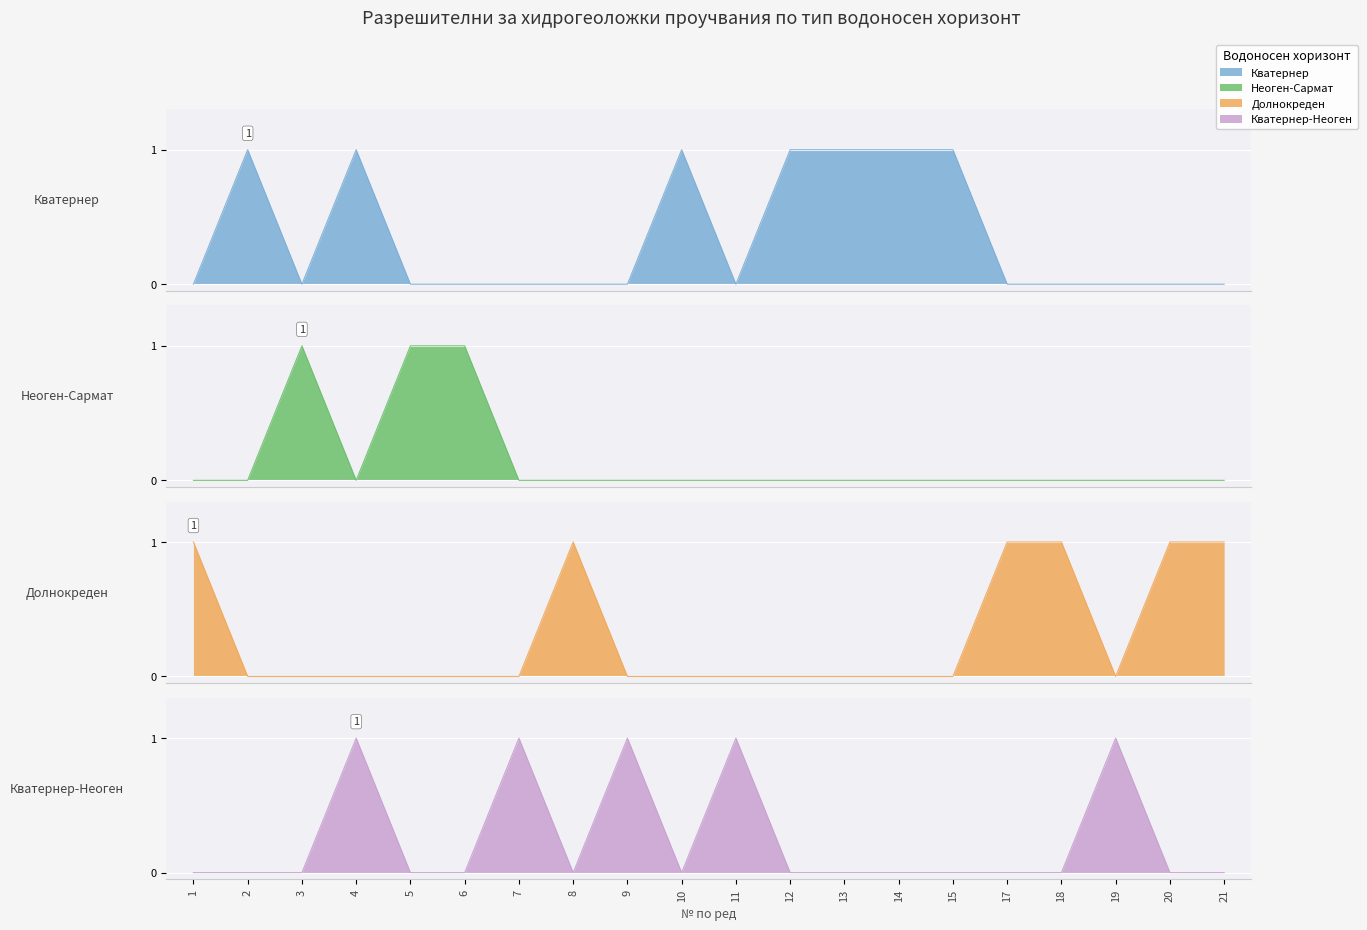

True or false: Неоген-Сармат and Долнокреден intersect in this chart.

False